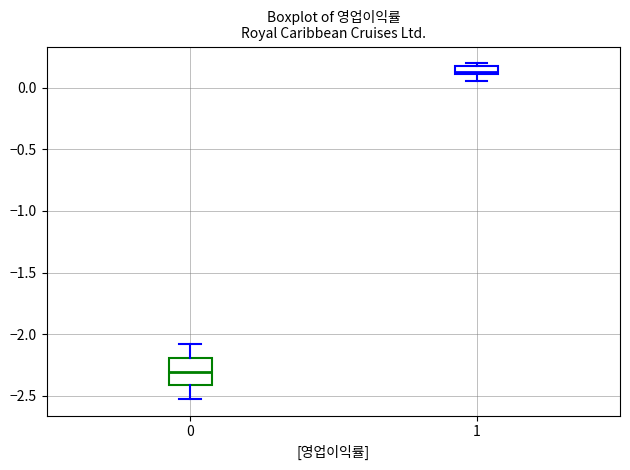

Where does the median line of the box at x = 0 sit on the y-axis? The values are not printed on the chart, so give them approximately, as read against the axis.

-2.30